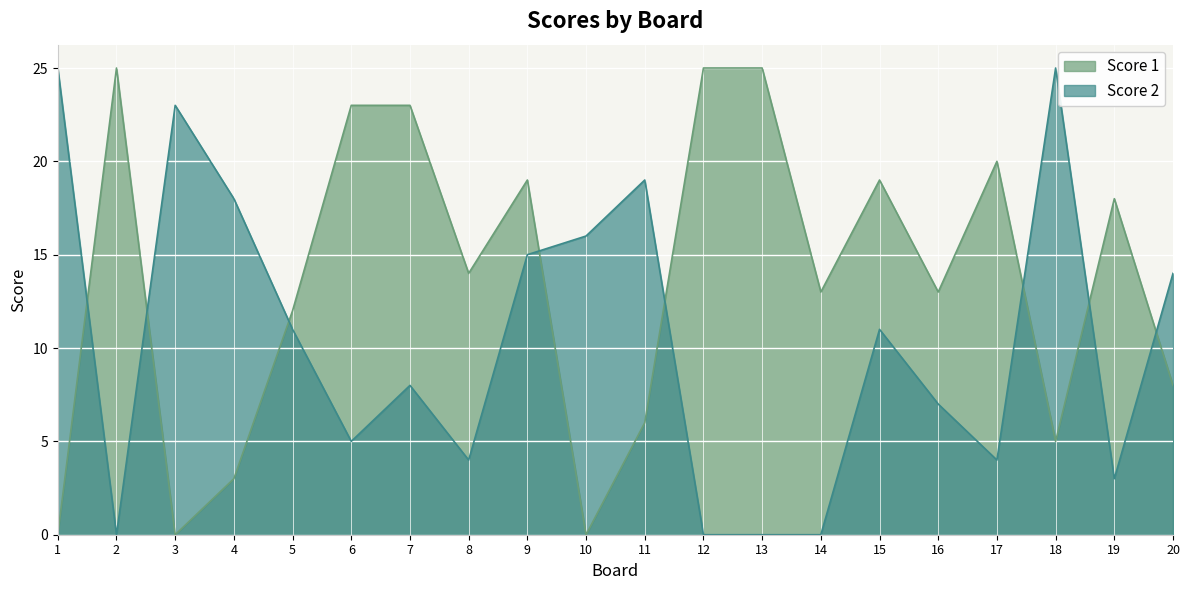

What are all the series names shown in the legend?

Score 1, Score 2